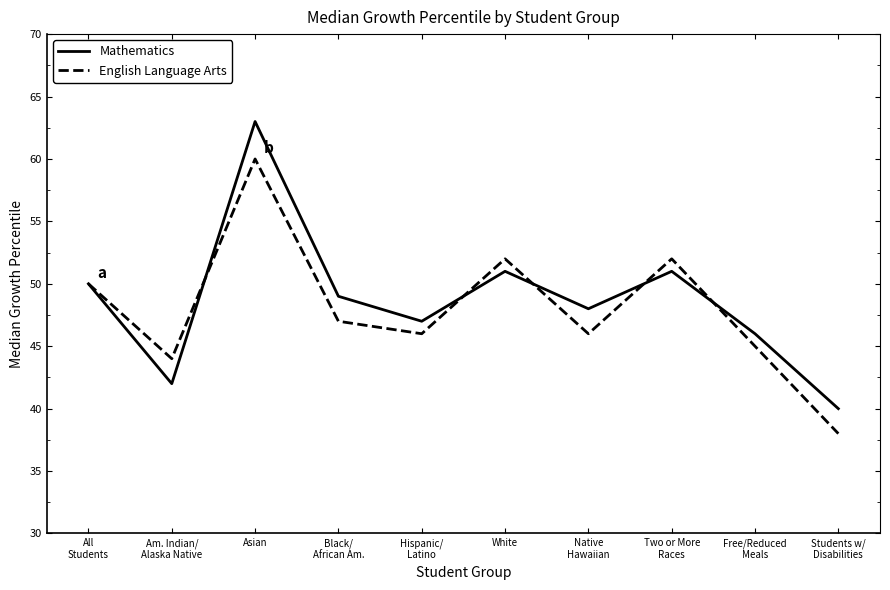

At which category does the chart reach its peak across all series?

Asian